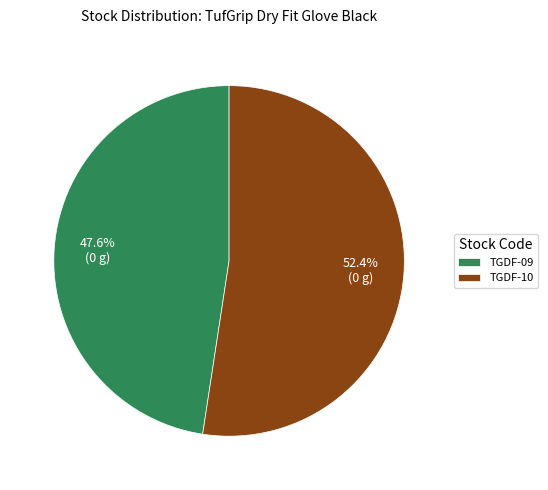

Which category has the biggest portion of the pie?

TGDF-10